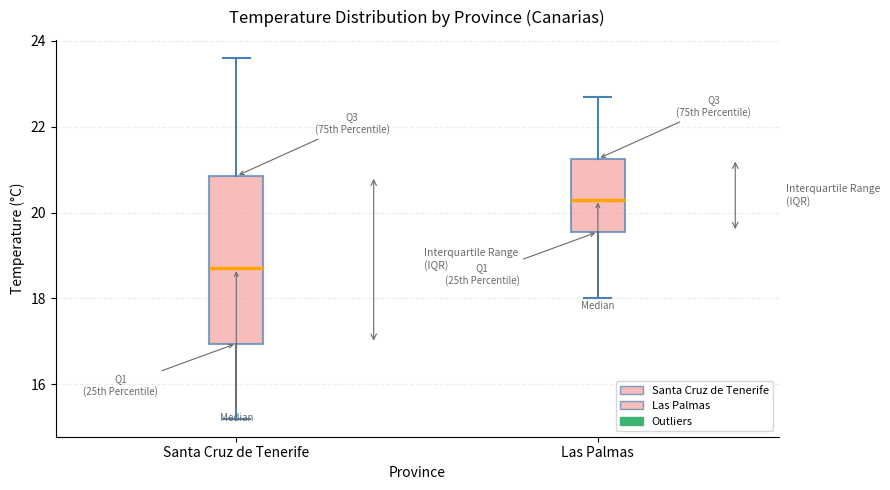

Which box's median line is the highest?

Las Palmas